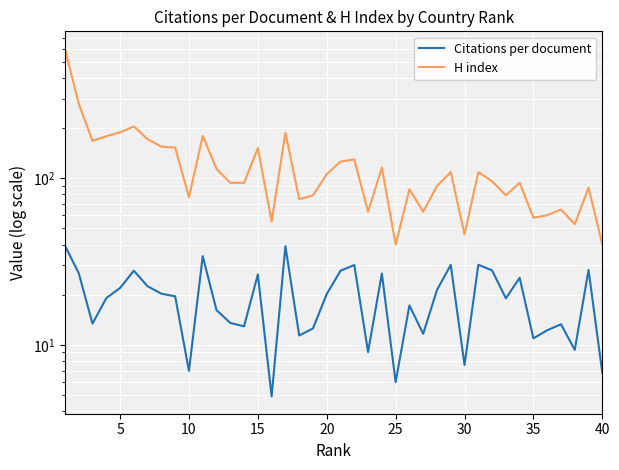

True or false: H index has more than 2 interior local peaks.

True